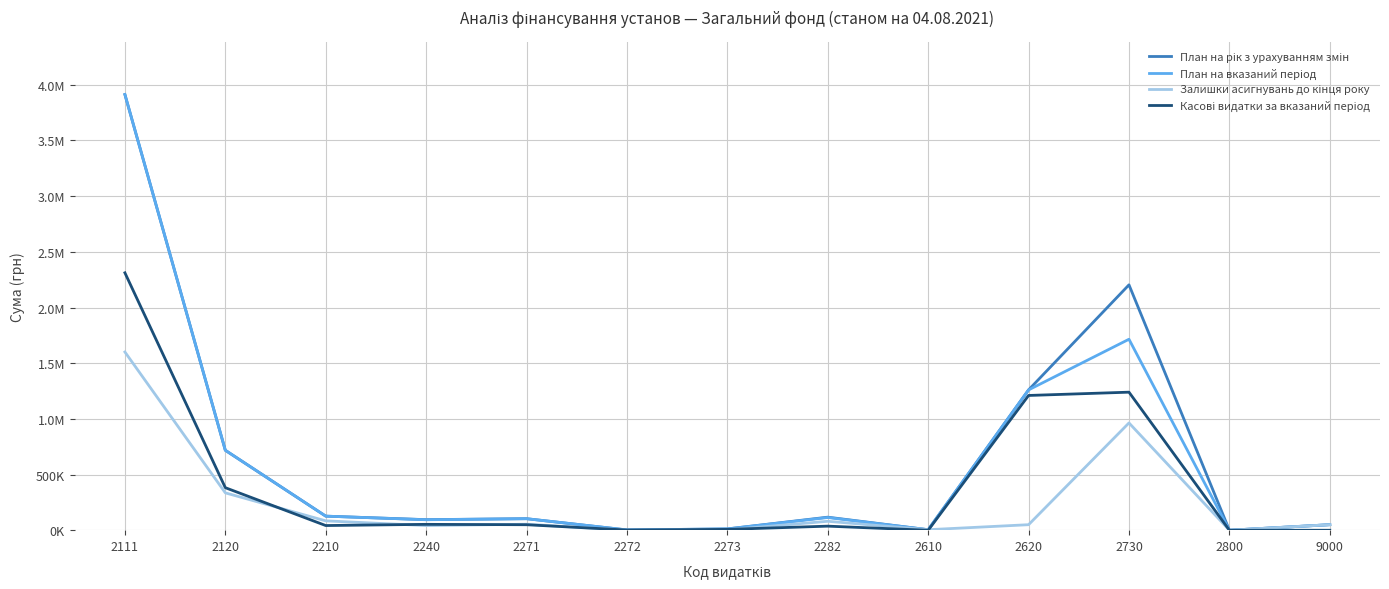

Is this an area chart (filled region under the line)?

No